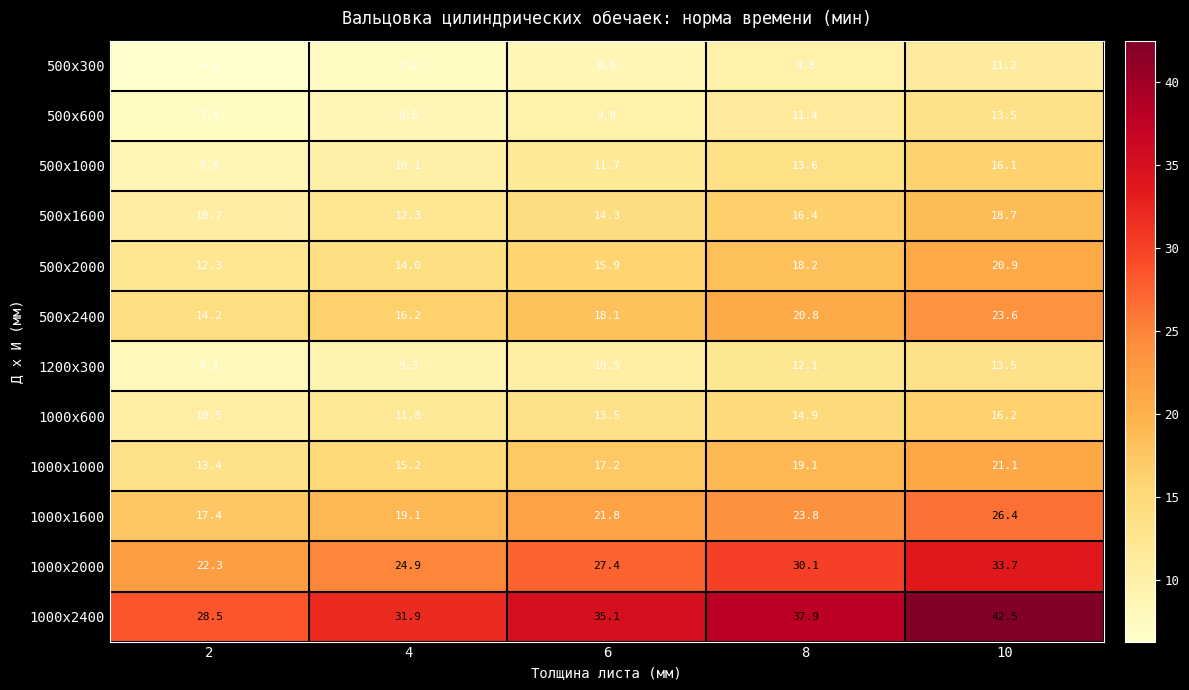

True or false: 500x2000 has a value of 15.9 at 6.

True